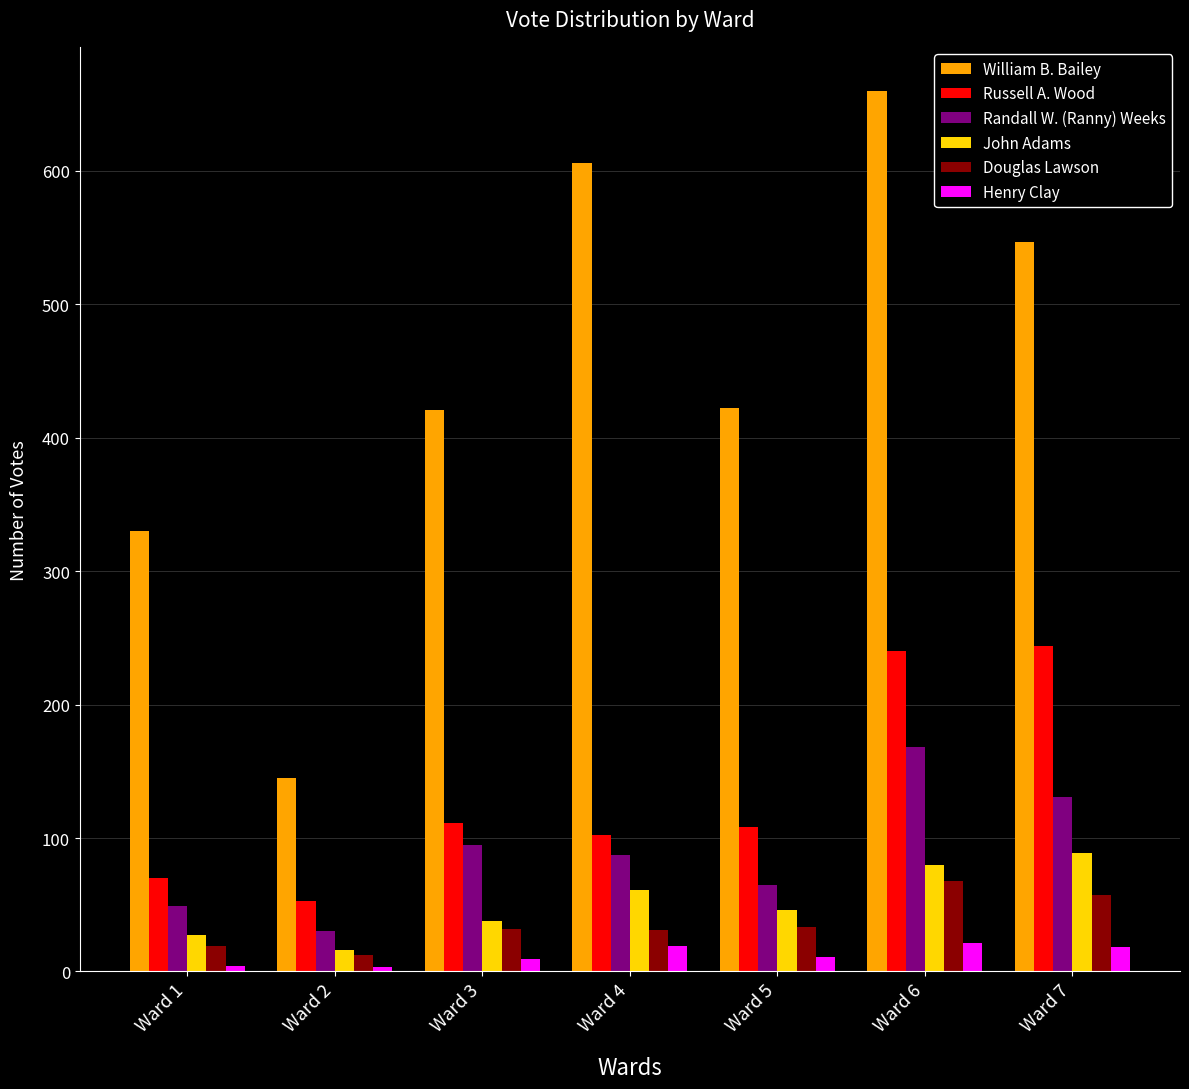

What is the difference between the highest and lowest values at Ward 7?

529